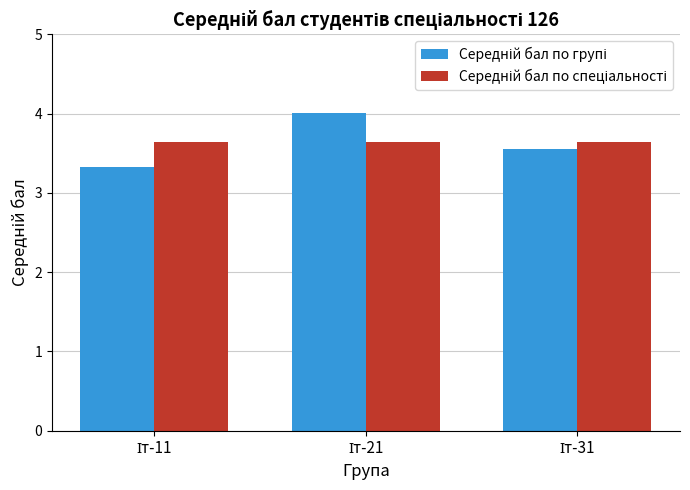

Does the chart contain stacked bars?

No